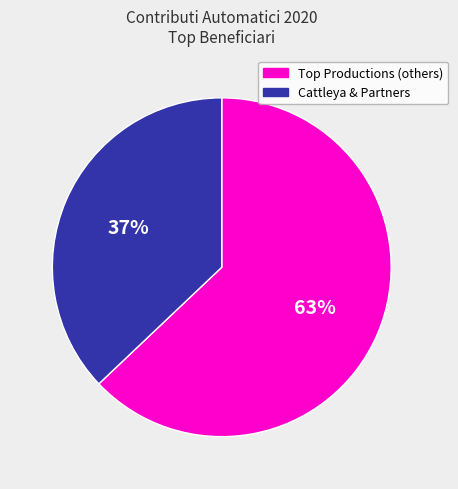

To the nearest percent, what is the average slice percentage?

50%